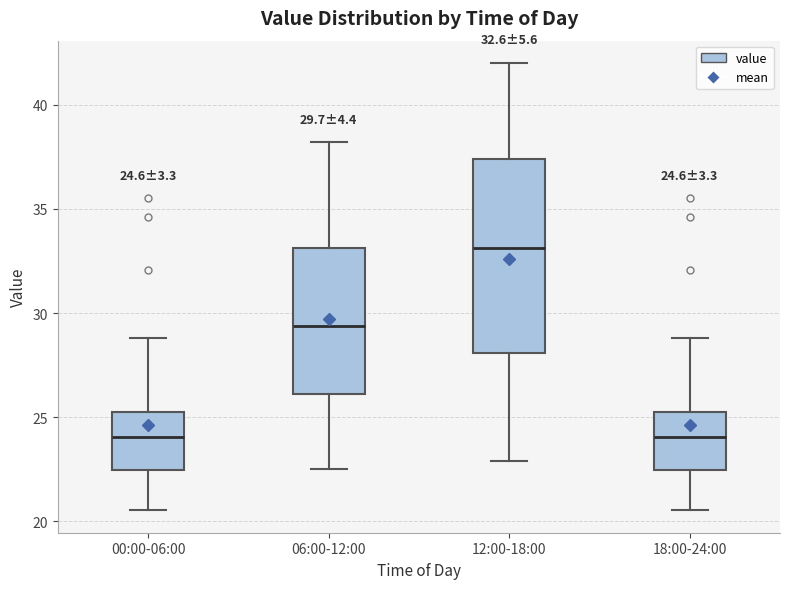

Comparing the boxes themselves (not the whiskers), which one is the tallest?

12:00-18:00